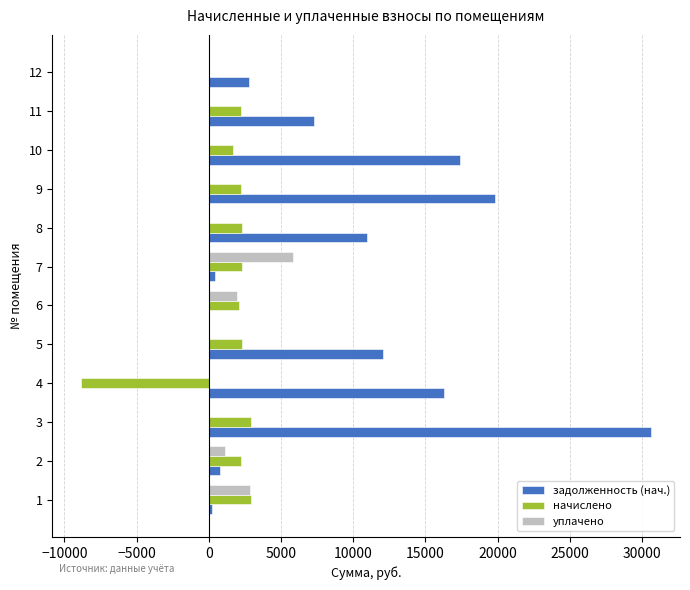

At which category is the sum across all series the highest?

3